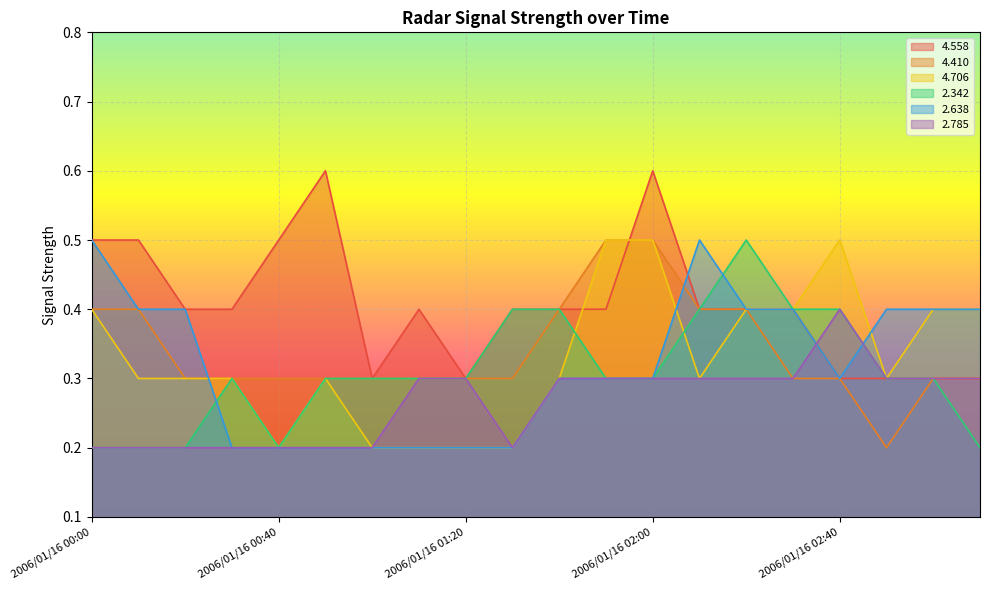

At how many categories does at least one series exceed 0?

20